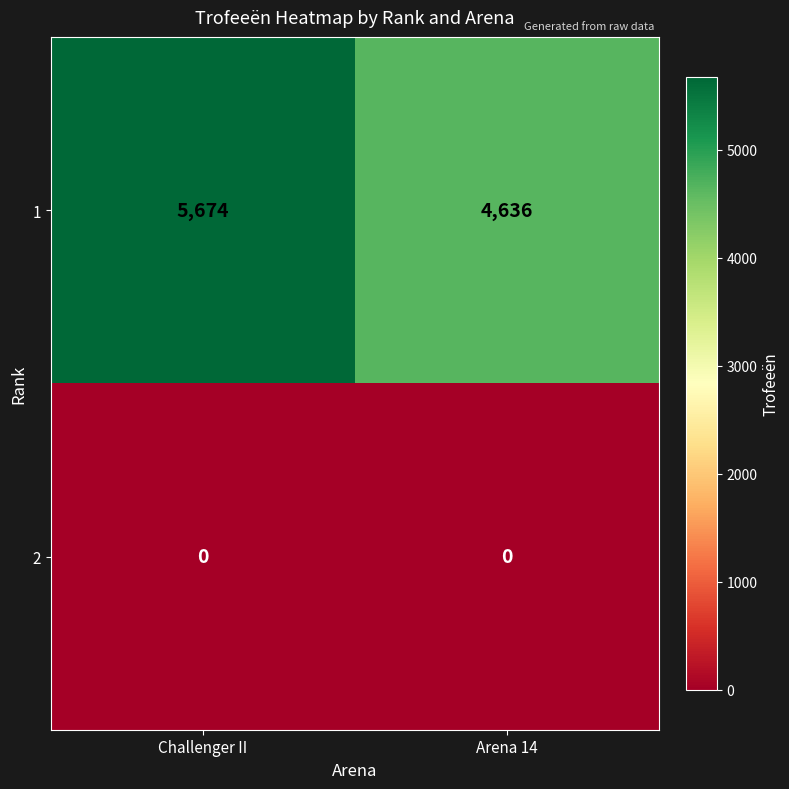

Rank the series at Arena 14 from highest to lowest value.

1, 2